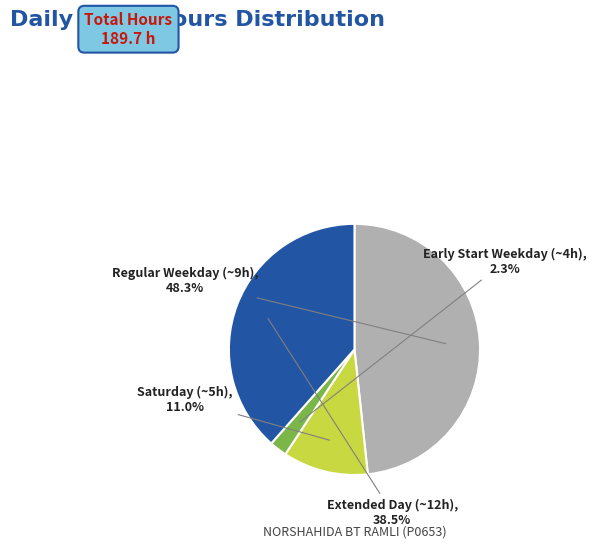

Between Regular Weekday (~9h) and Saturday (~5h), which is larger?

Regular Weekday (~9h)